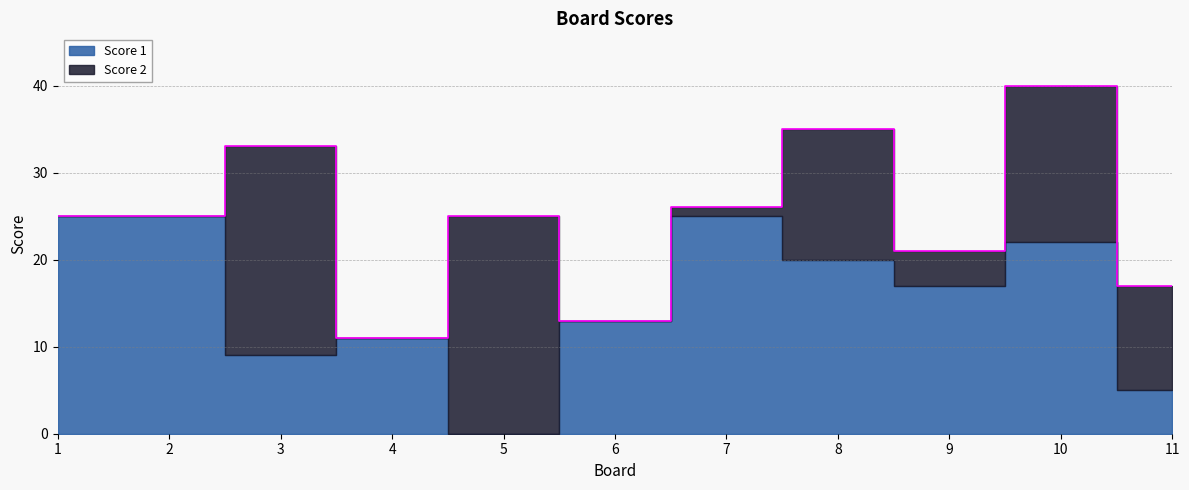

Does the chart have visible grid lines?

Yes